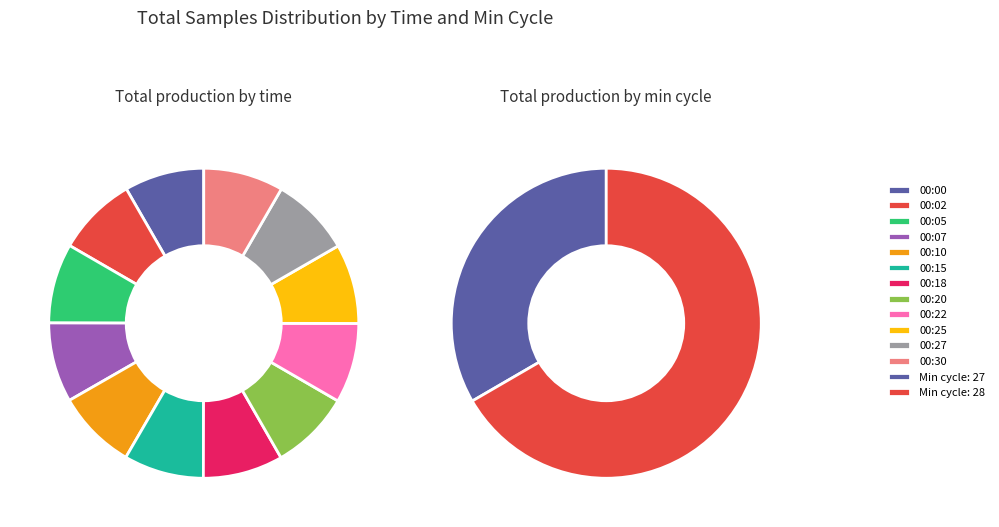

What is the change in value from 00:20 to 00:30?

+429